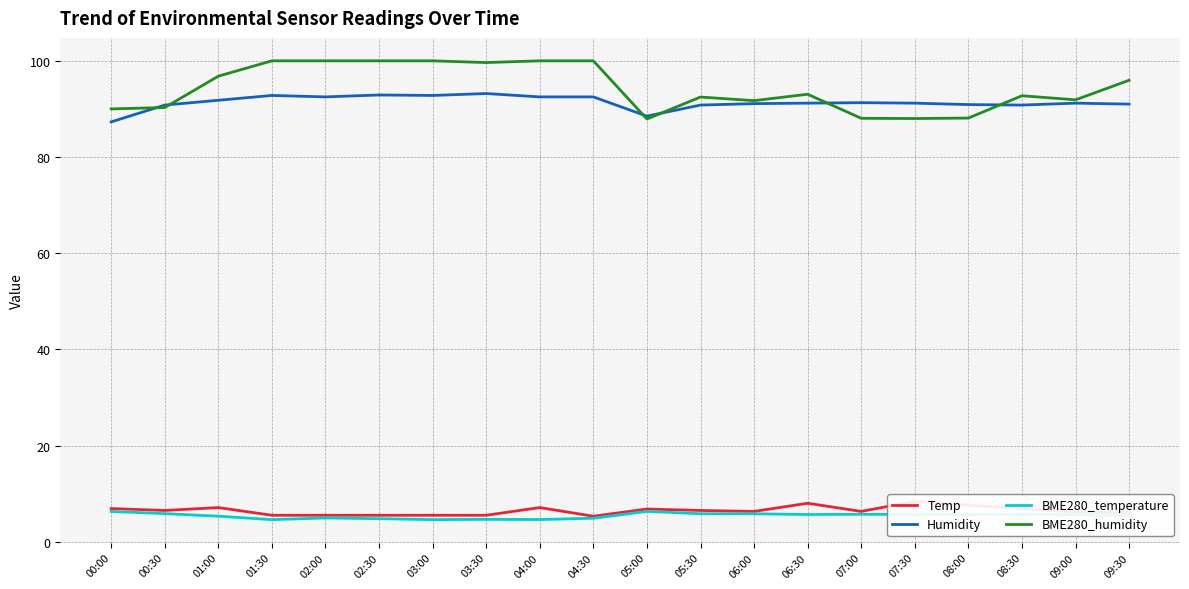

Read the BME280_temperature value at 05:00.

6.3